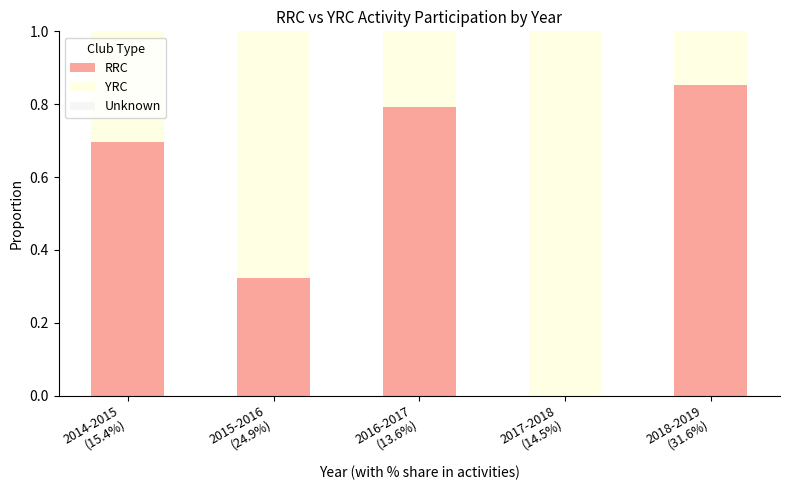

At how many categories does at least one series exceed 0?

5